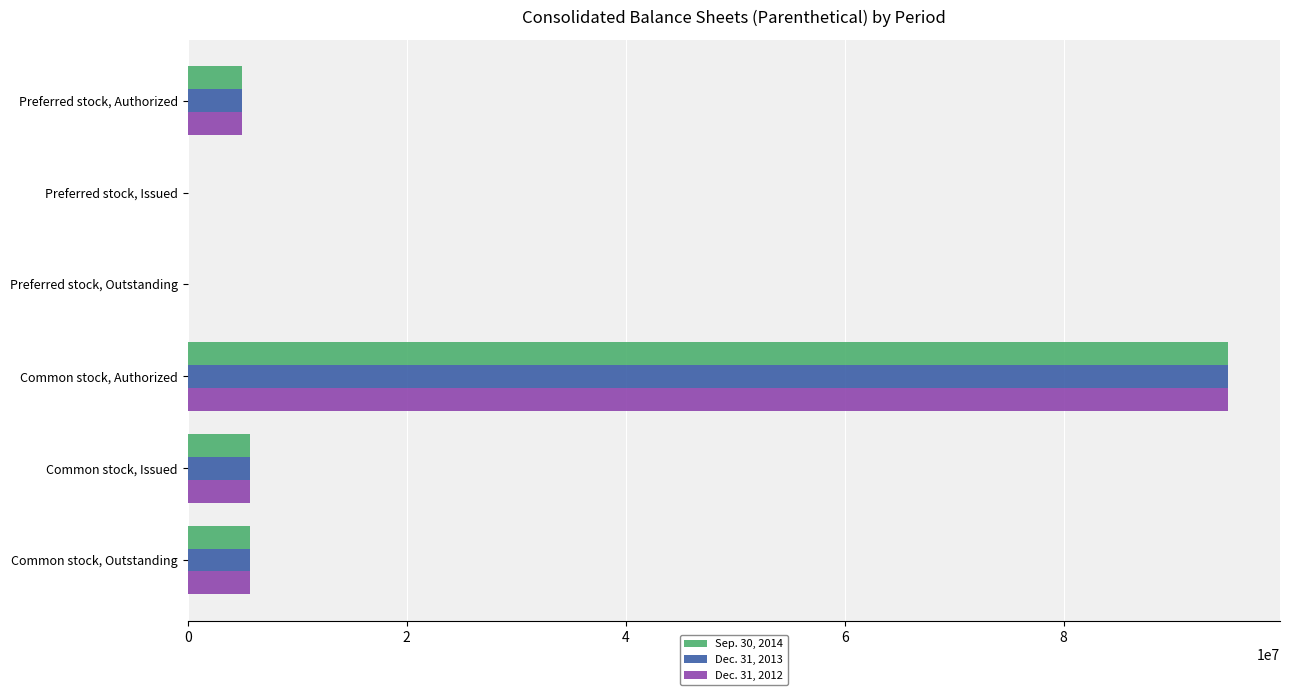

At which category is the sum across all series the highest?

Common stock, Authorized